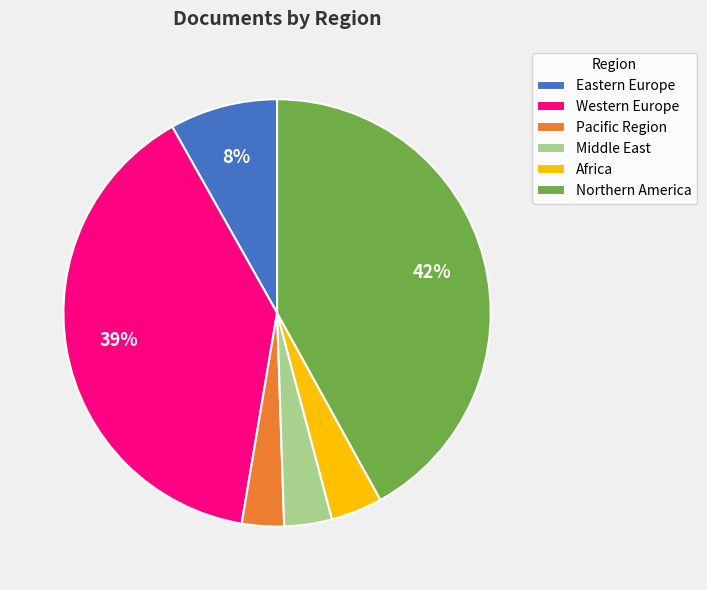

What percentage is the Africa slice, to the nearest percent?

4%